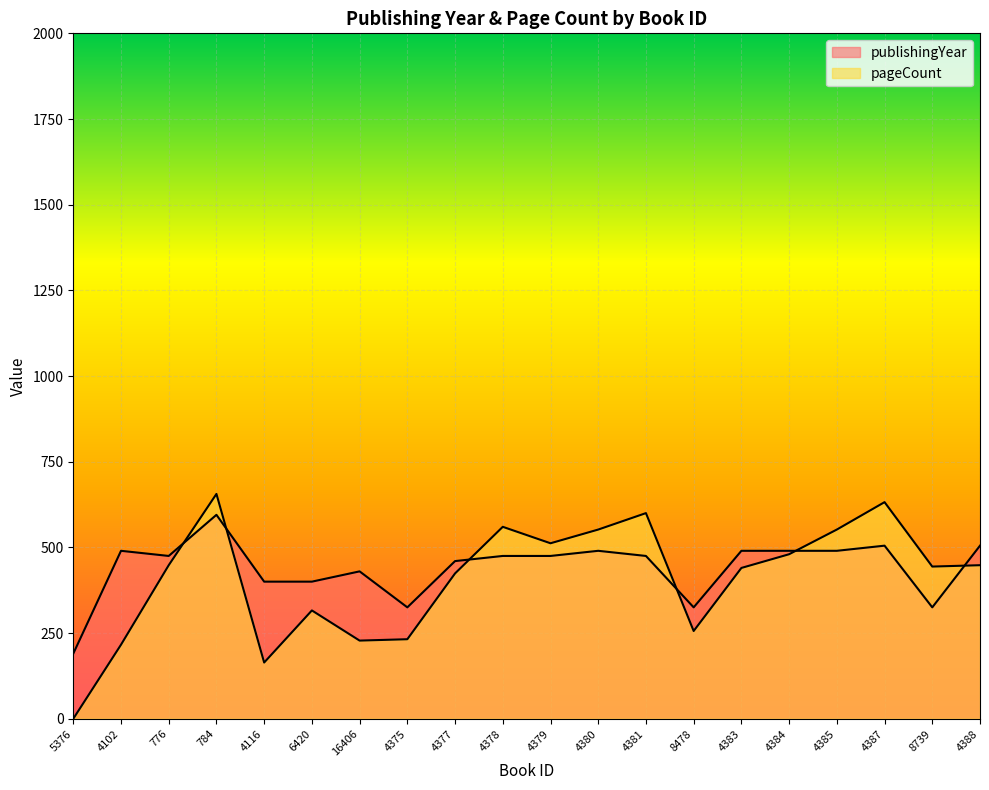

What position from the left is 4377?

9